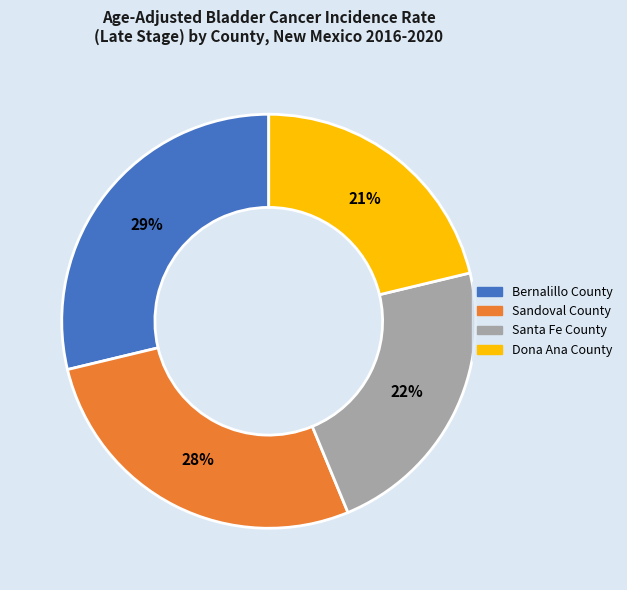

Does any single category account for the majority?

No